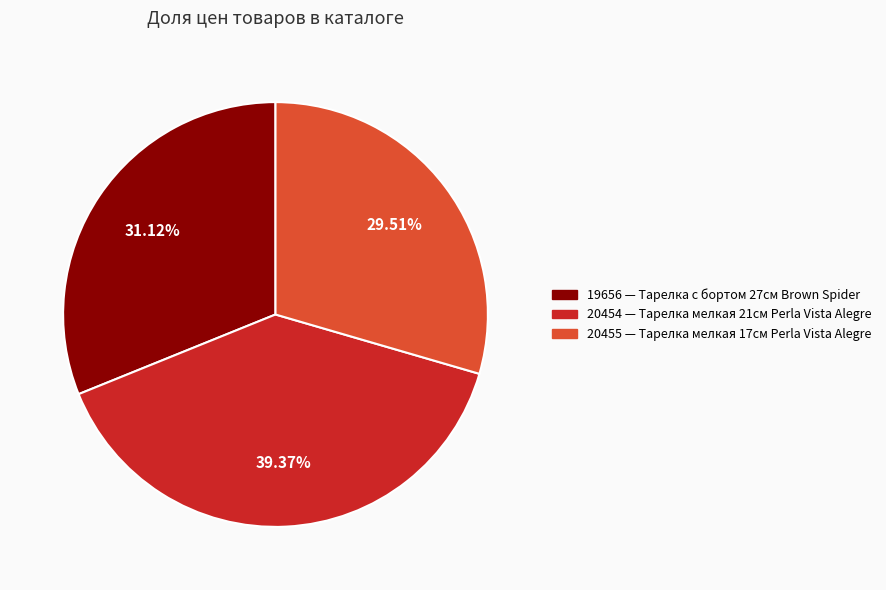

To the nearest percent, what is the difference between the 19656 and 20455 slice percentages?

2%